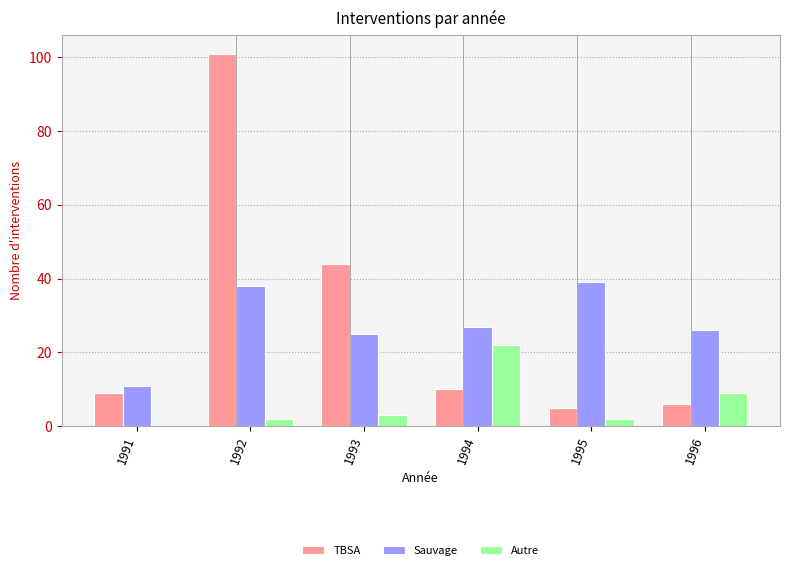

Reading right to left, transcribe all the data shown in this chart.

TBSA: 1996=6	1995=5	1994=10	1993=44	1992=101	1991=9
Sauvage: 1996=26	1995=39	1994=27	1993=25	1992=38	1991=11
Autre: 1996=9	1995=2	1994=22	1993=3	1992=2	1991=0